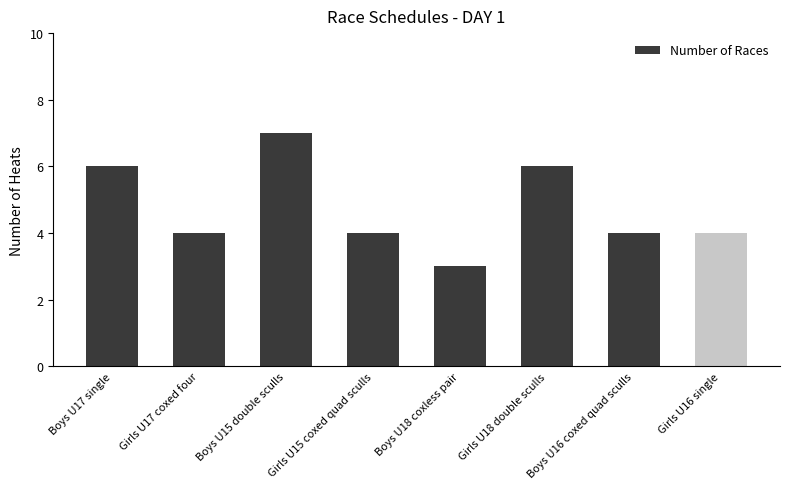

What is the change in value from Boys U15 double sculls to Girls U18 double sculls?

-1